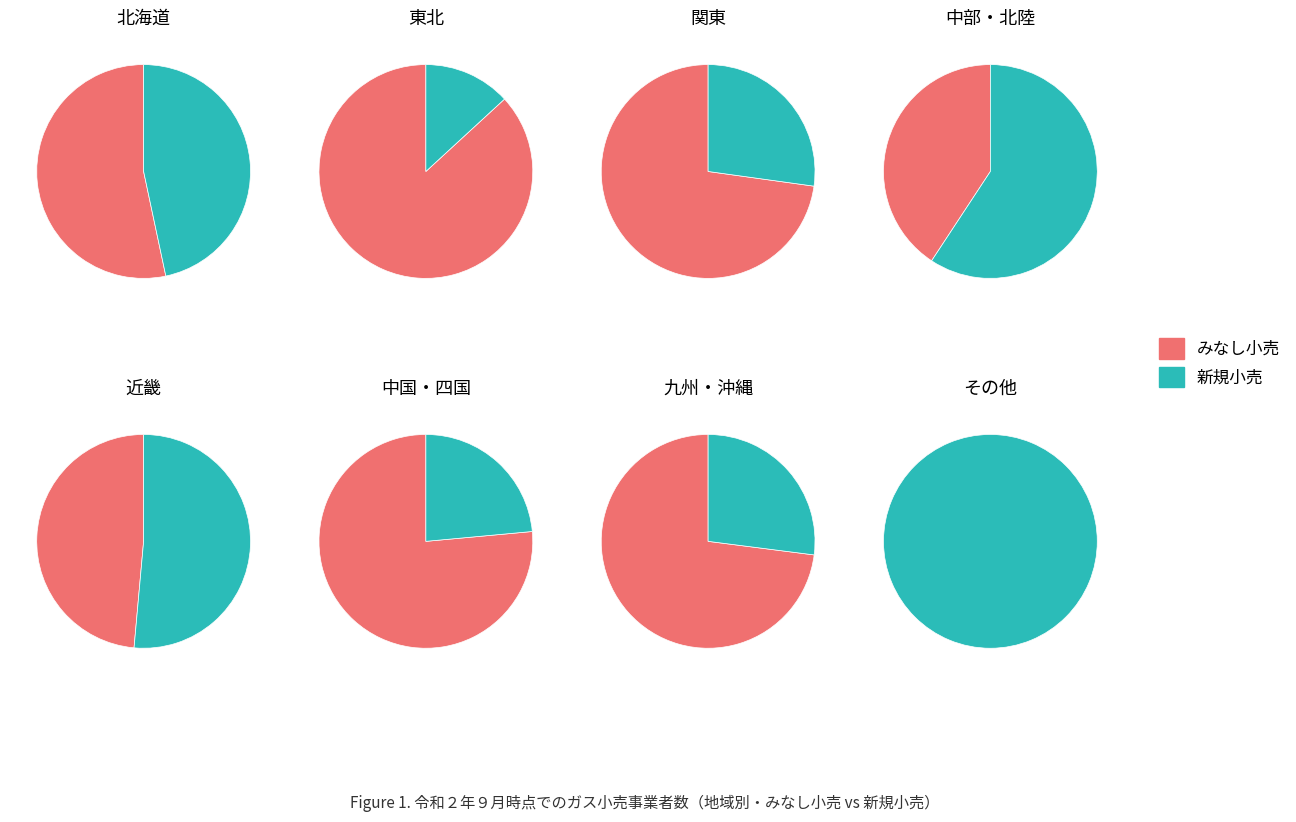

Which series changed the most between 九州・沖縄 and その他?

みなし小売